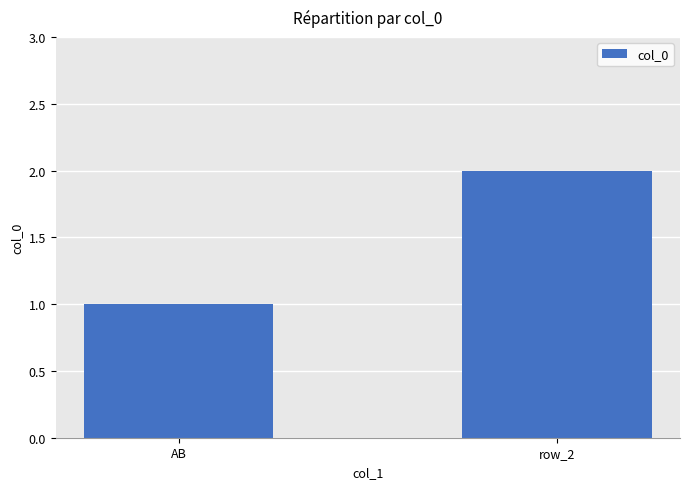

The chart shows a value of 2 at row_2. True or false?

True